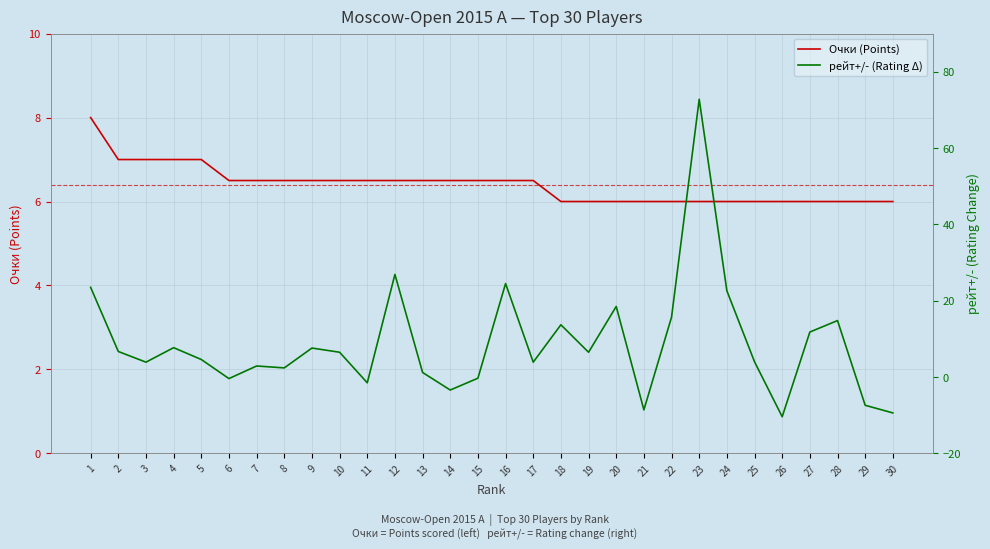

At which category is the sum across all series the highest?

23